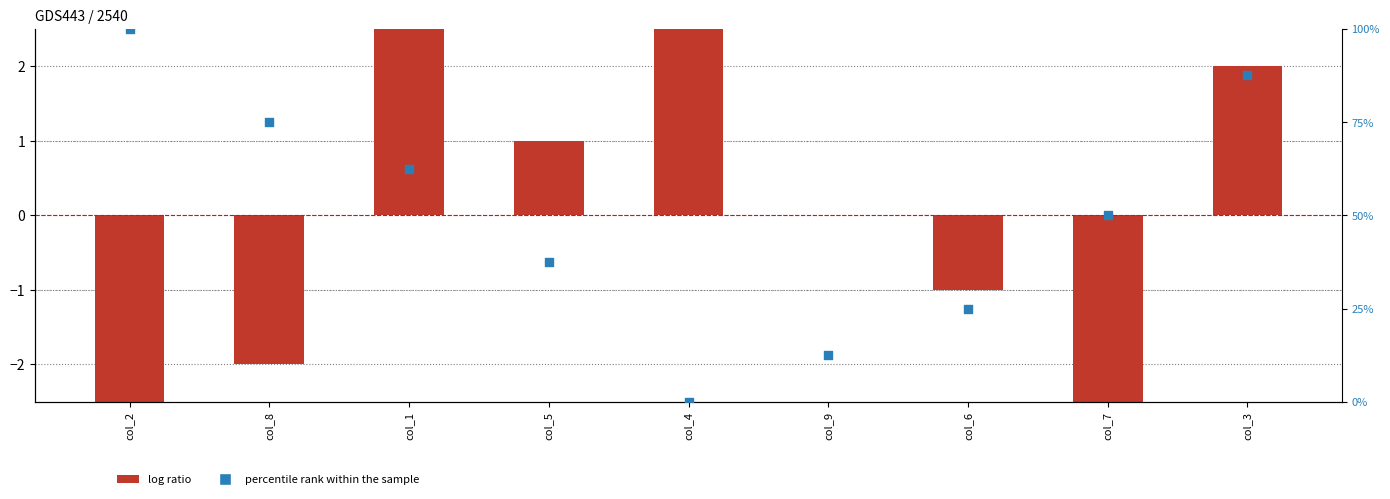

Which series has the largest total across all categories?

percentile rank within the sample